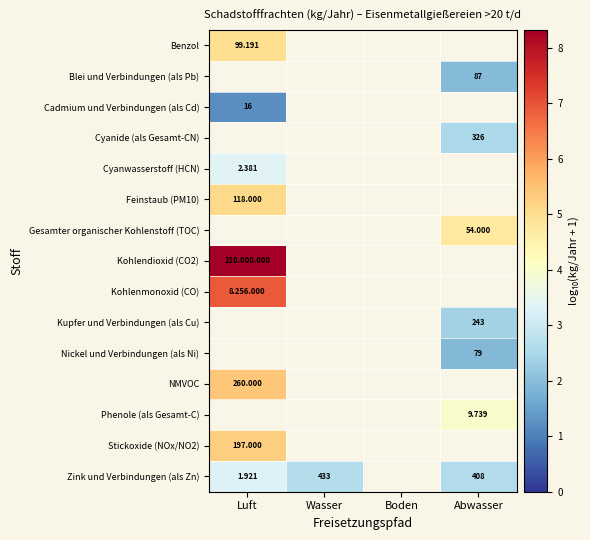

Is the value of Nickel und Verbindungen (als Ni) at Abwasser greater than the value of Kohlenmonoxid (CO) at Boden?

No